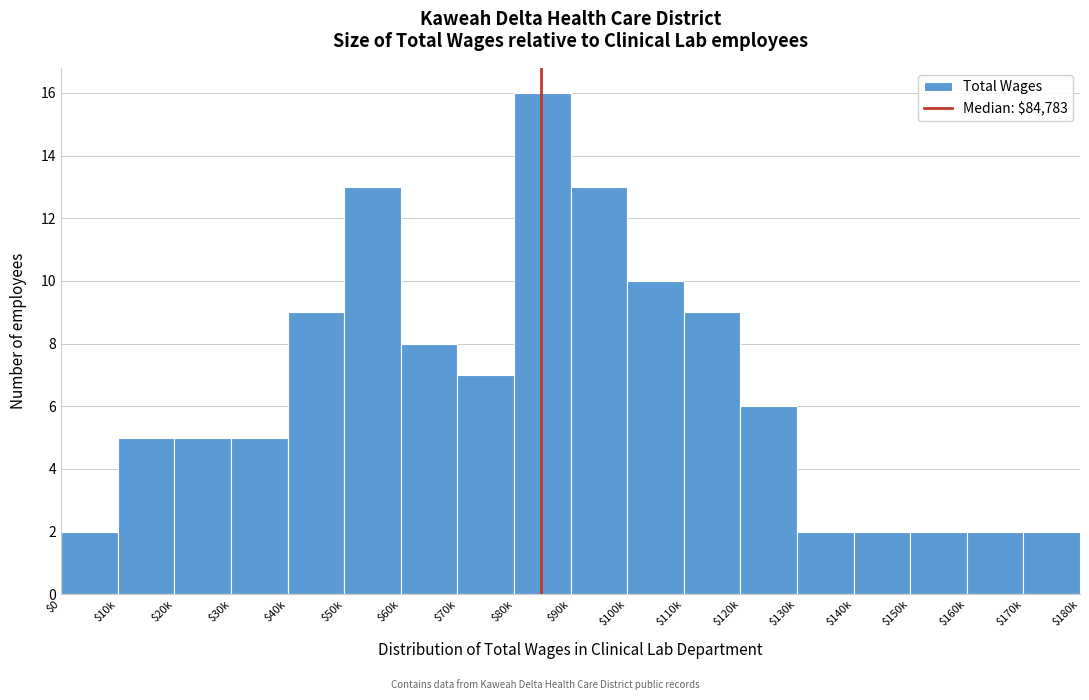

Reading left to right, transcribe all the data shown in this chart.

2	5	5	5	9	13	8	7	16	13	10	9	6	2	2	2	2	2